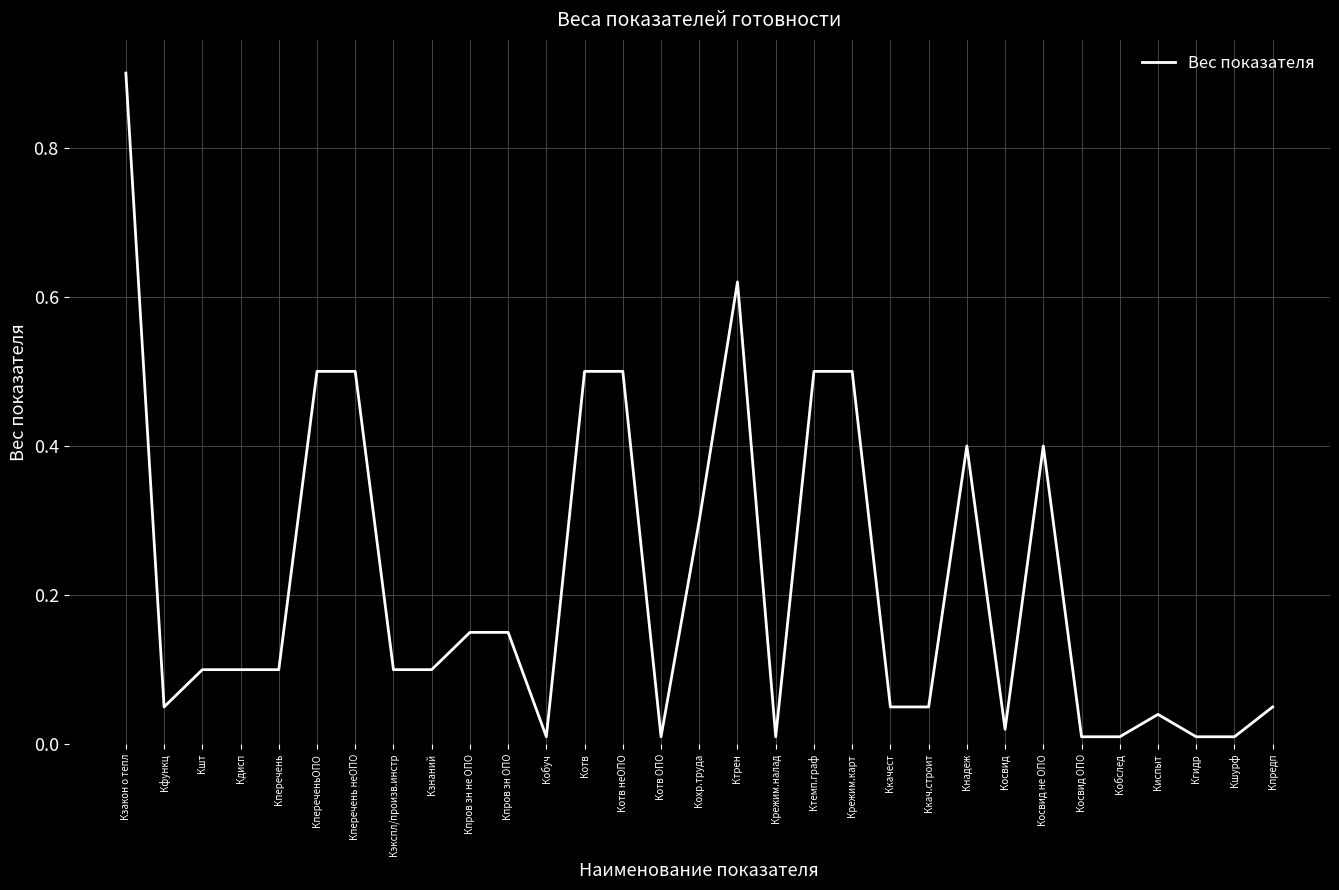

The chart shows a value of 0.0 at Кпредп. True or false?

False